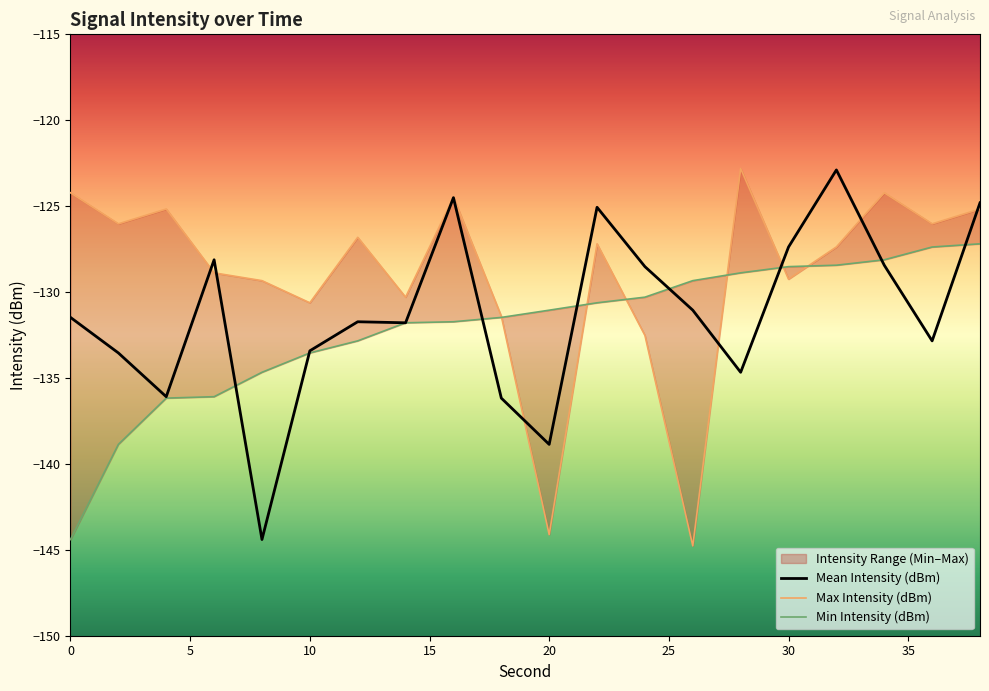

Where do Max Intensity (dBm) and Mean Intensity (dBm) first cross each other?

4 and 6